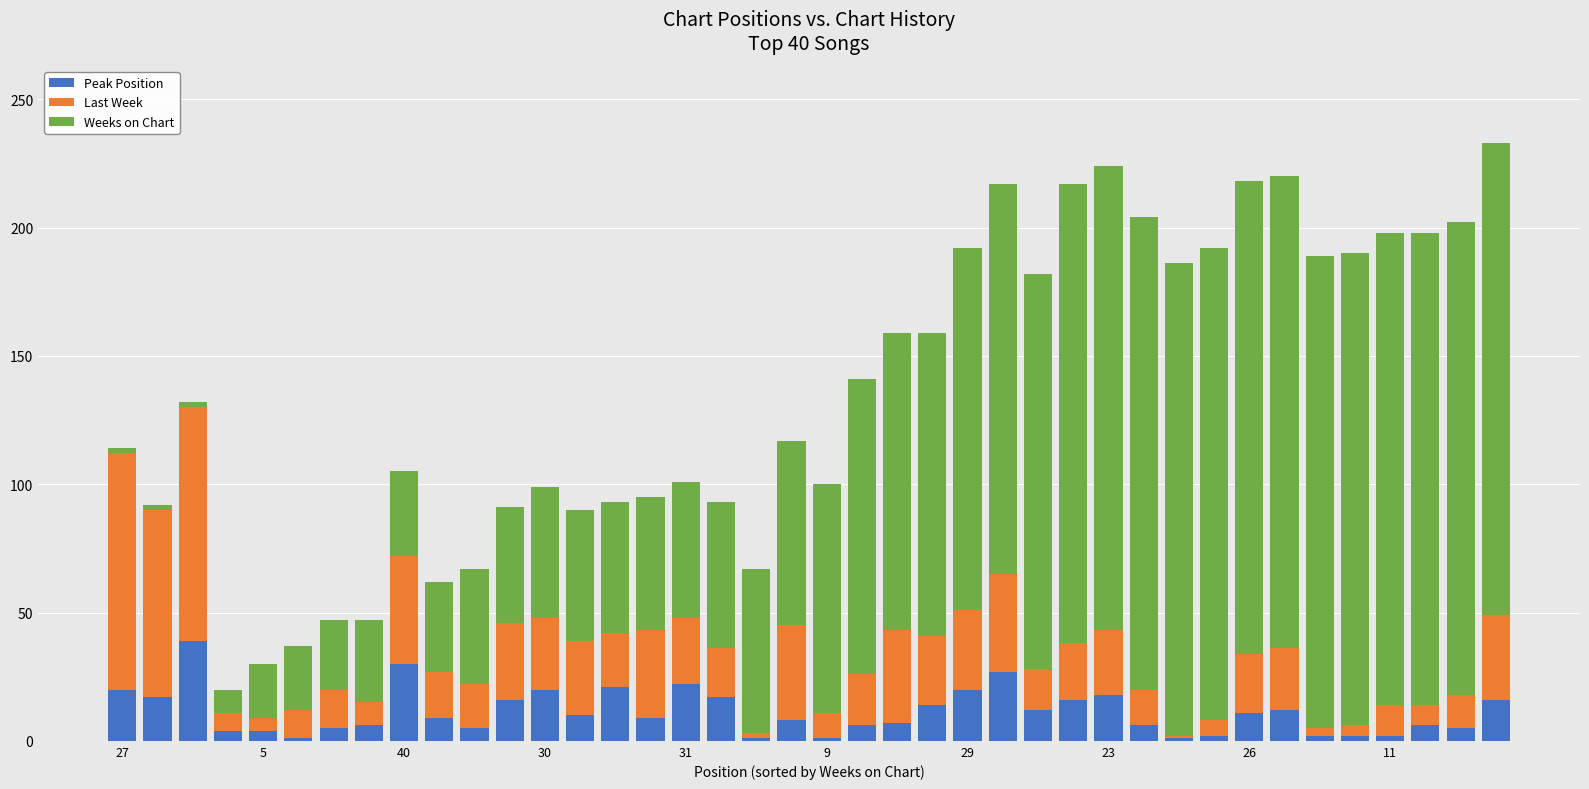

What is the sum of all Peak Position values?

450